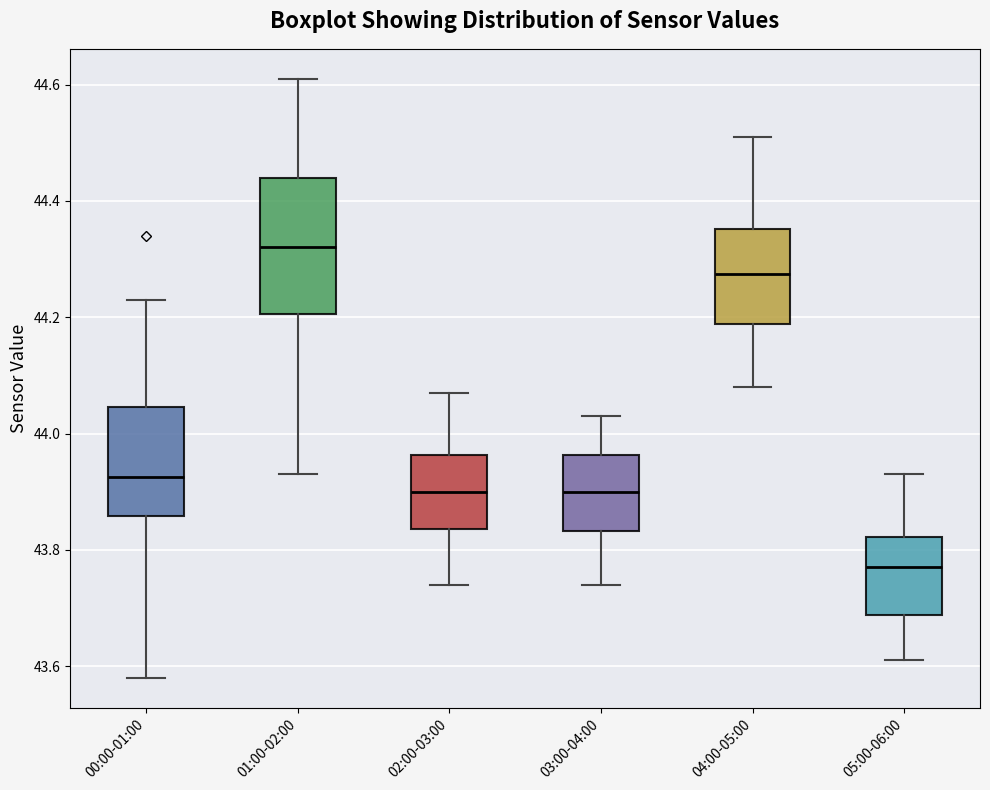

Reading left to right, read every box against the y-axis: the position of its median line, the range the box covers, and the ends of its whiskers. The values are not printed on the chart, so give them approximately, as read against the axis.

00:00-01:00: median 43.92, box 43.86 to 44.04, whiskers 43.58 to 44.24
01:00-02:00: median 44.32, box 44.20 to 44.44, whiskers 43.94 to 44.62
02:00-03:00: median 43.90, box 43.84 to 43.96, whiskers 43.74 to 44.08
03:00-04:00: median 43.90, box 43.84 to 43.96, whiskers 43.74 to 44.04
04:00-05:00: median 44.28, box 44.18 to 44.36, whiskers 44.08 to 44.52
05:00-06:00: median 43.78, box 43.68 to 43.82, whiskers 43.62 to 43.94